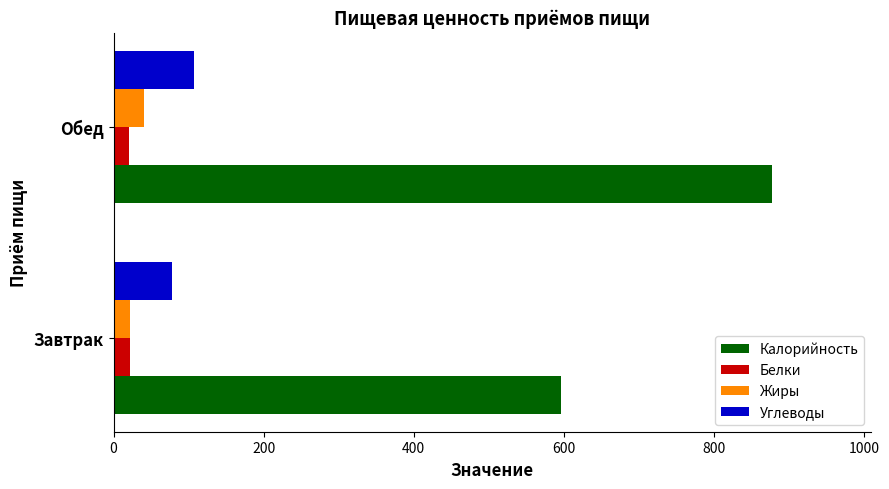

What is the sum of the Жиры values at Обед and Завтрак?

61.4